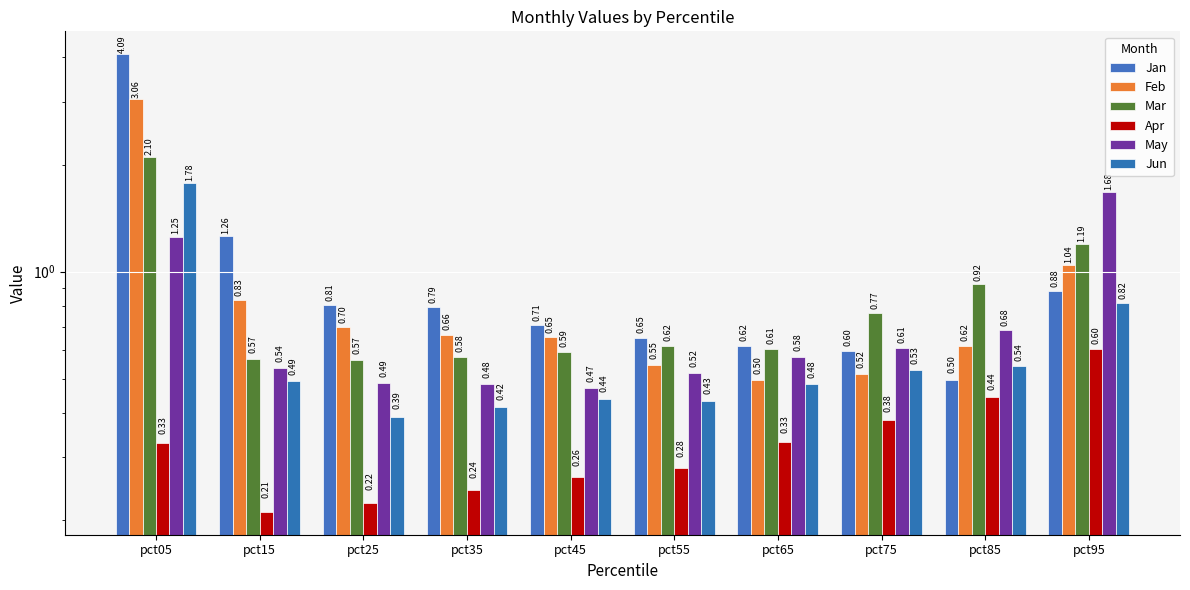

Reading right to left, what are all the values shown in this chart?

Jan: pct95=0.9	pct85=0.5	pct75=0.6	pct65=0.6	pct55=0.6	pct45=0.7	pct35=0.8	pct25=0.8	pct15=1.3	pct05=4.1
Feb: pct95=1.0	pct85=0.6	pct75=0.5	pct65=0.5	pct55=0.5	pct45=0.7	pct35=0.7	pct25=0.7	pct15=0.8	pct05=3.1
Mar: pct95=1.2	pct85=0.9	pct75=0.8	pct65=0.6	pct55=0.6	pct45=0.6	pct35=0.6	pct25=0.6	pct15=0.6	pct05=2.1
Apr: pct95=0.6	pct85=0.4	pct75=0.4	pct65=0.3	pct55=0.3	pct45=0.3	pct35=0.2	pct25=0.2	pct15=0.2	pct05=0.3
May: pct95=1.7	pct85=0.7	pct75=0.6	pct65=0.6	pct55=0.5	pct45=0.5	pct35=0.5	pct25=0.5	pct15=0.5	pct05=1.3
Jun: pct95=0.8	pct85=0.5	pct75=0.5	pct65=0.5	pct55=0.4	pct45=0.4	pct35=0.4	pct25=0.4	pct15=0.5	pct05=1.8